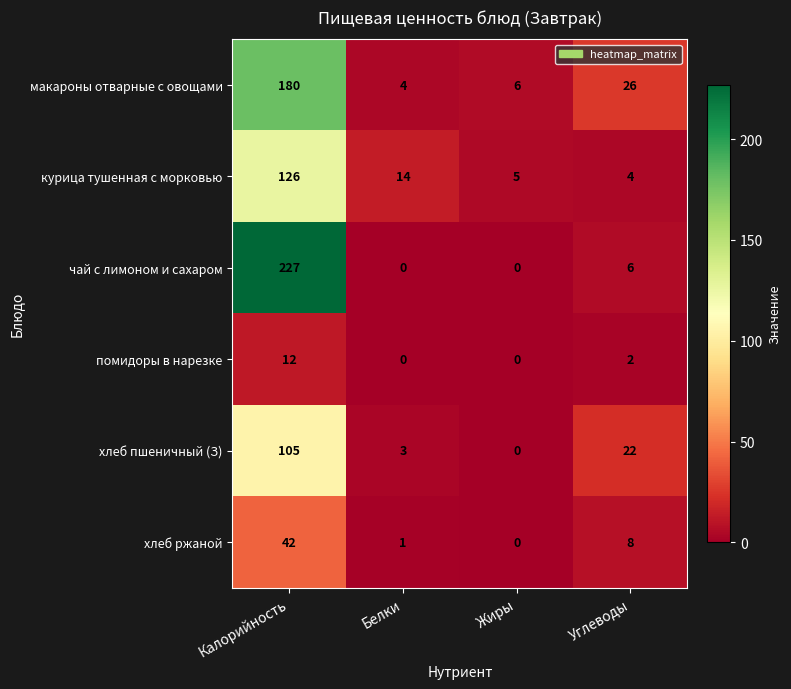

The value of курица тушенная с морковью at Жиры is 9. True or false?

False